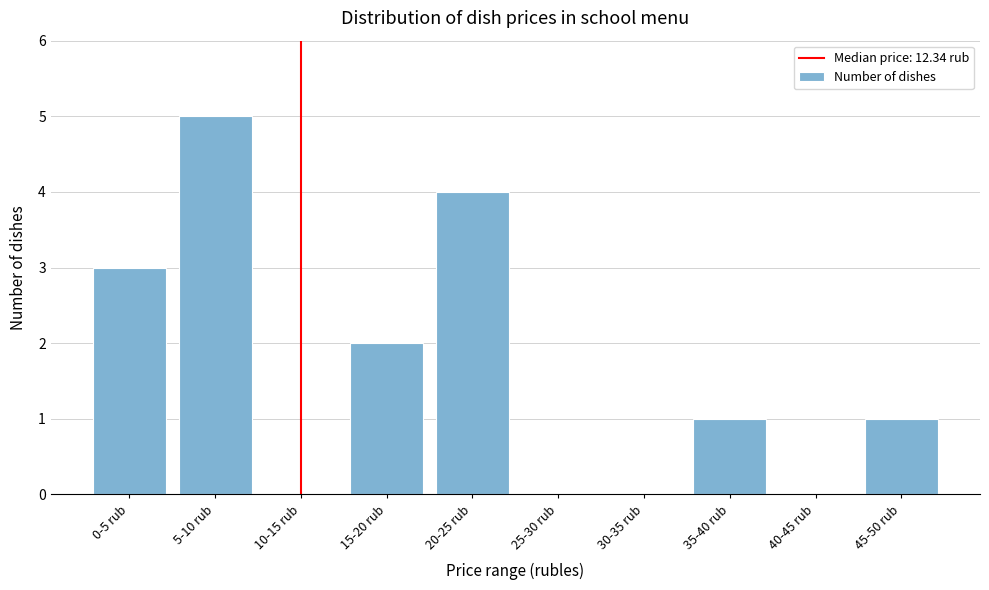

Reading right to left, list all the values displayed in this chart.

45-50 rub=1	40-45 rub=0	35-40 rub=1	30-35 rub=0	25-30 rub=0	20-25 rub=4	15-20 rub=2	10-15 rub=0	5-10 rub=5	0-5 rub=3